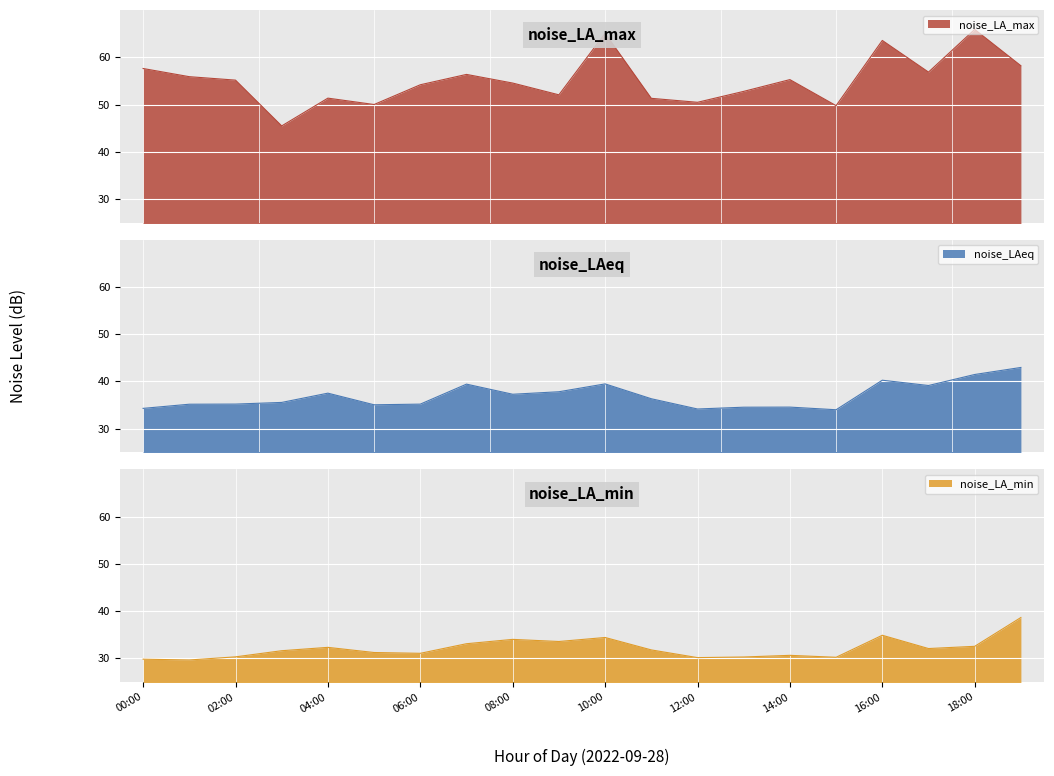

What is the sum of all noise_LAeq values?

739.5